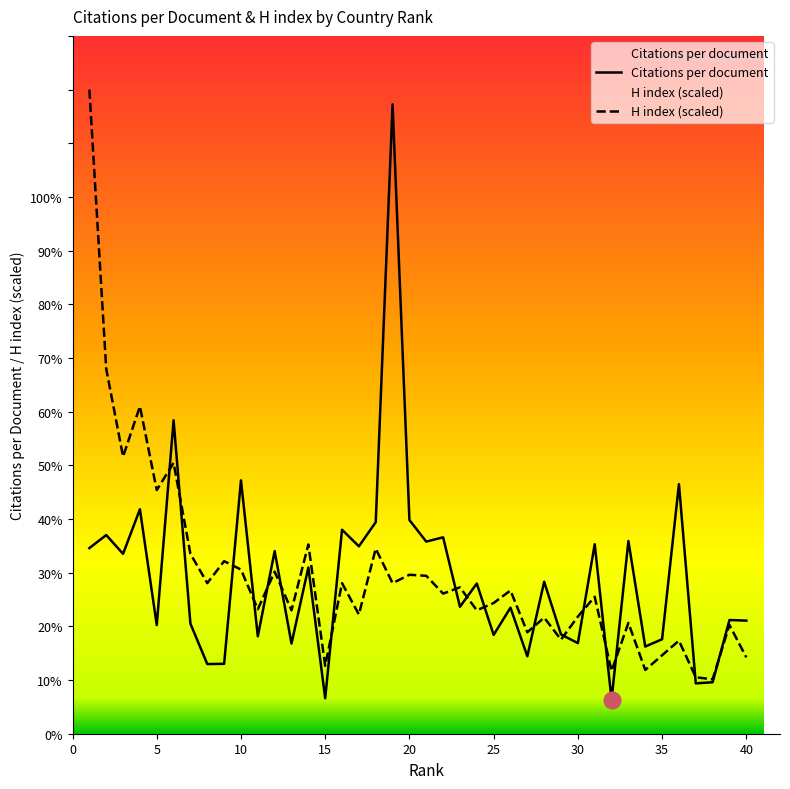

How many intersections are there between Citations per document and H index (scaled)?

17